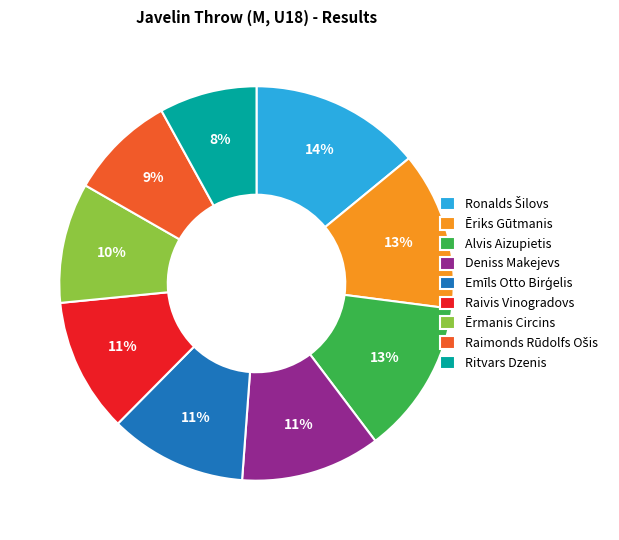

How many segments does this pie chart have?

9